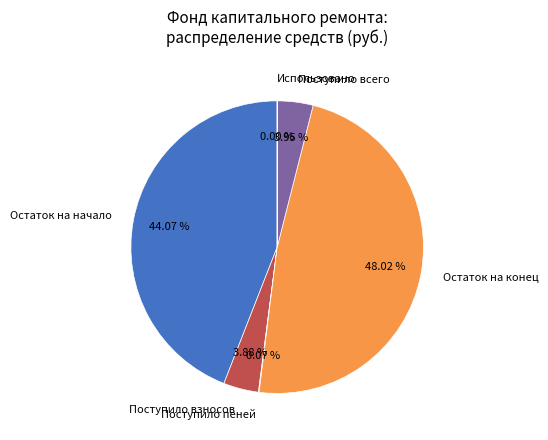

Does Поступило взносов account for over 50% of the chart?

No